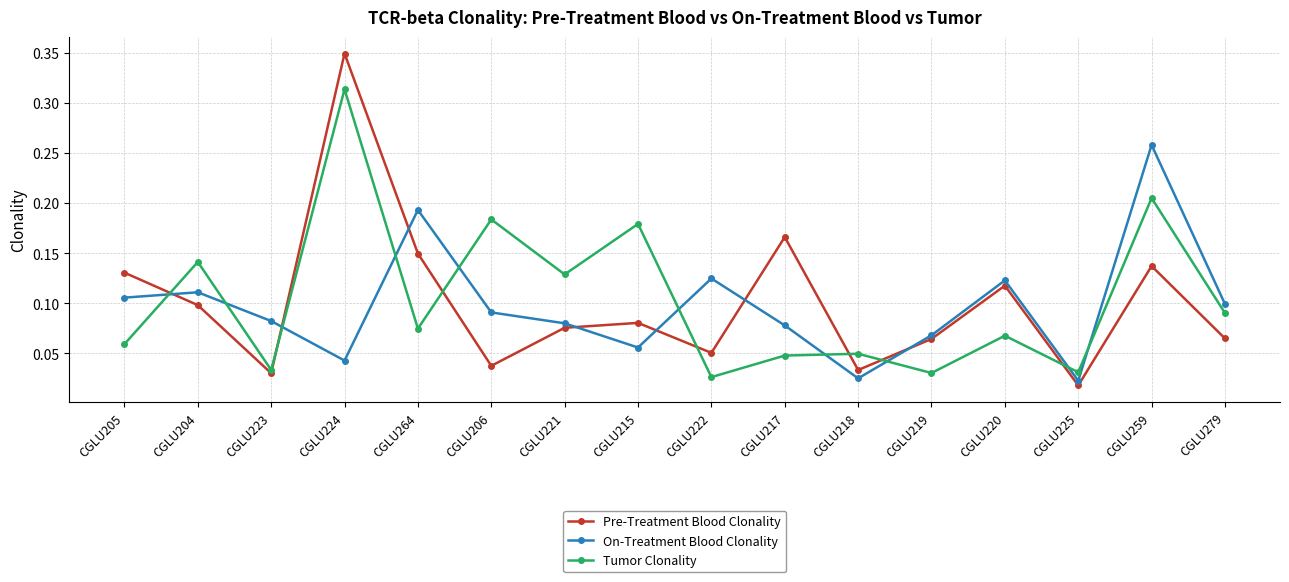

True or false: On-Treatment Blood Clonality and Tumor Clonality intersect in this chart.

True